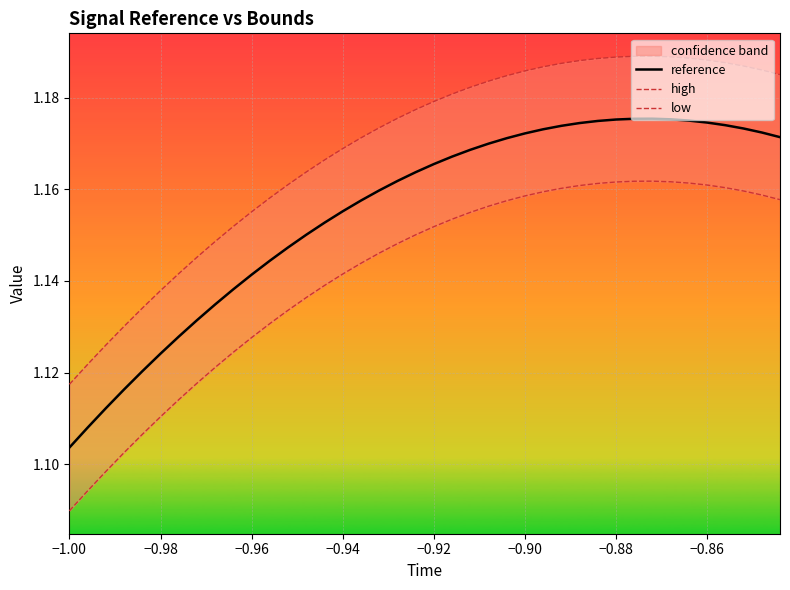

What is the value of the reference point at the 39th from the left?

1.2